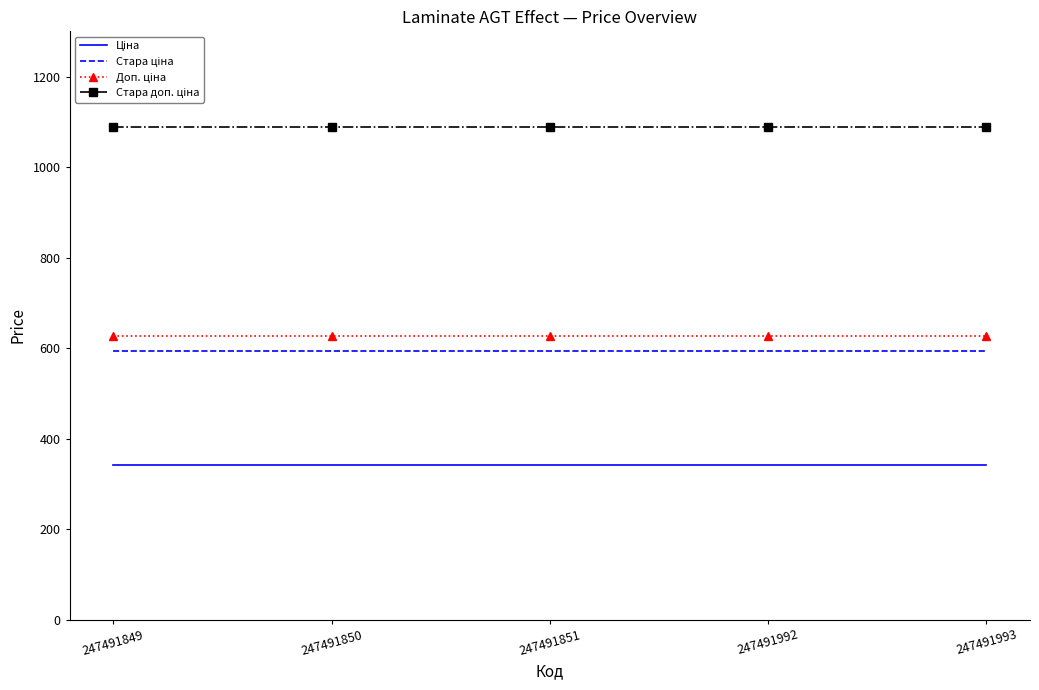

What is the greatest value displayed?

1088.8